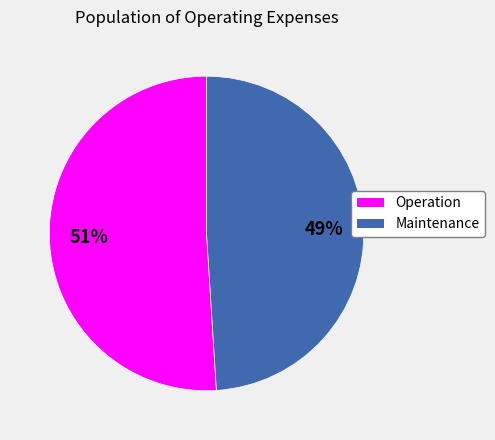

How many segments does this pie chart have?

2